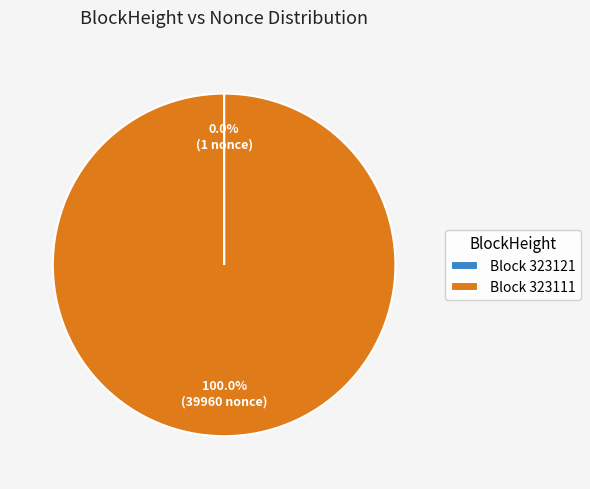

Which category has the biggest portion of the pie?

Block 323111